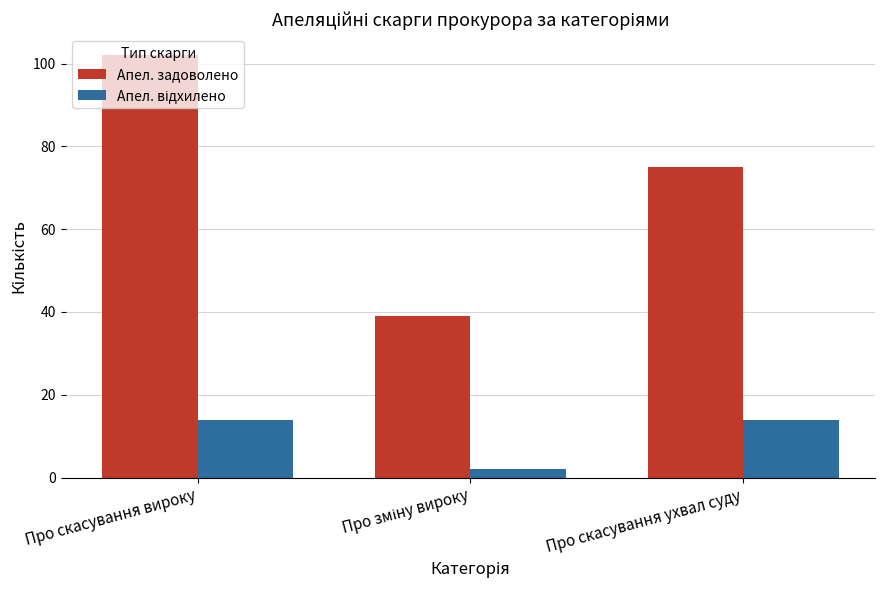

What is the maximum value shown in the chart?

102